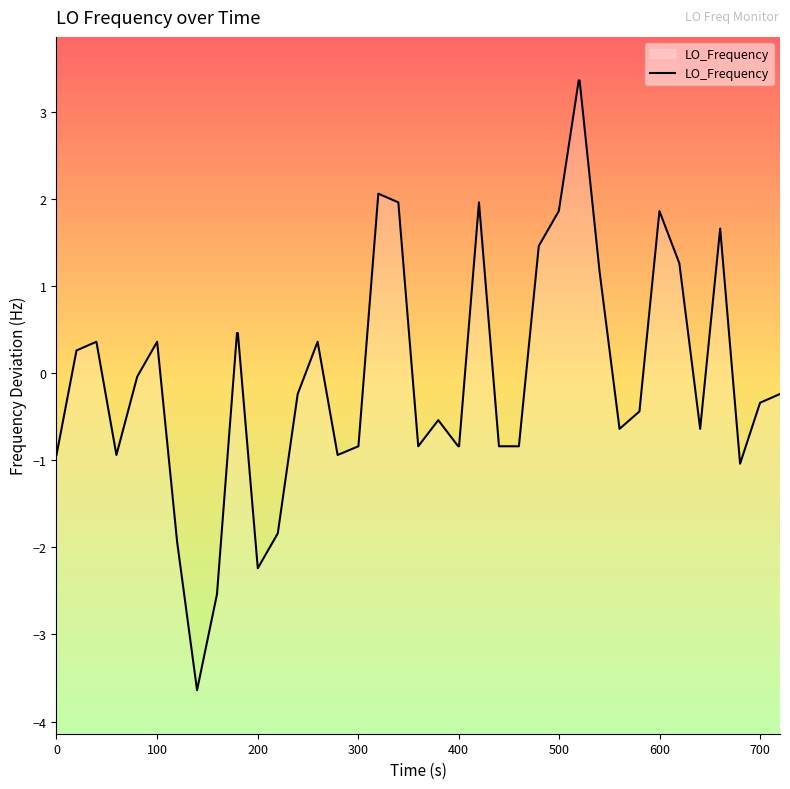

What is the maximum value shown in the chart?

3.4